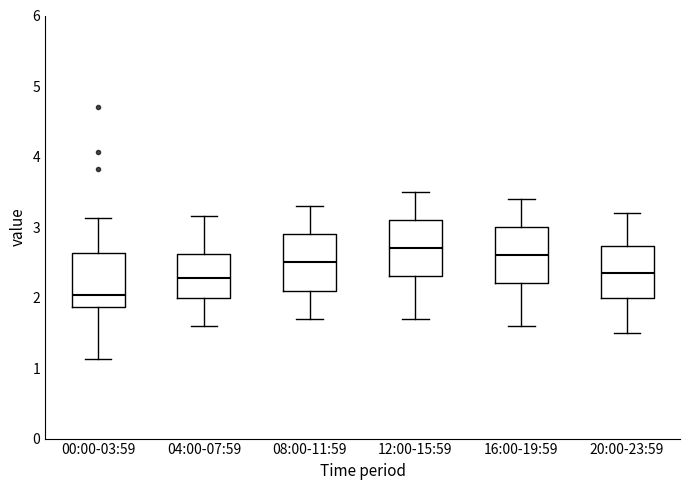

Reading left to right, read every box against the y-axis: the position of its median line, the range the box covers, and the ends of its whiskers. The values are not printed on the chart, so give them approximately, as read against the axis.

00:00-03:59: median 2.0, box 1.9 to 2.6, whiskers 1.1 to 3.1
04:00-07:59: median 2.3, box 2.0 to 2.6, whiskers 1.6 to 3.2
08:00-11:59: median 2.5, box 2.1 to 2.9, whiskers 1.7 to 3.3
12:00-15:59: median 2.7, box 2.3 to 3.1, whiskers 1.7 to 3.5
16:00-19:59: median 2.6, box 2.2 to 3.0, whiskers 1.6 to 3.4
20:00-23:59: median 2.4, box 2.0 to 2.7, whiskers 1.5 to 3.2